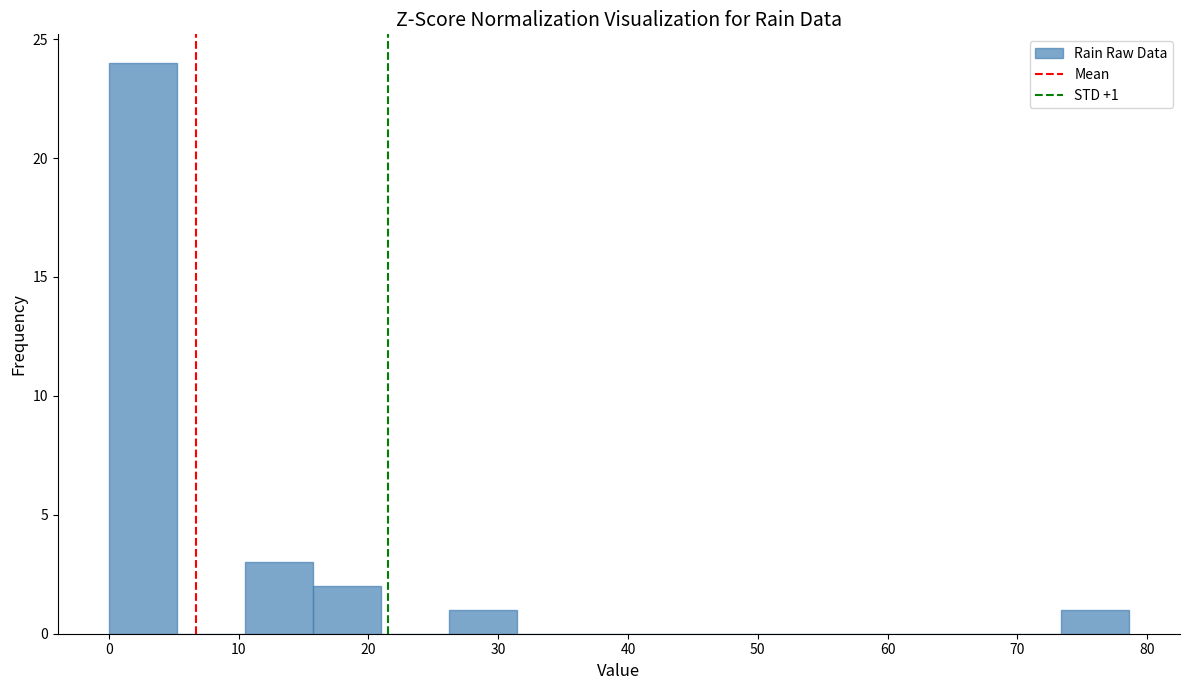

Which range on the x-axis has the tallest bar?

0 to 5